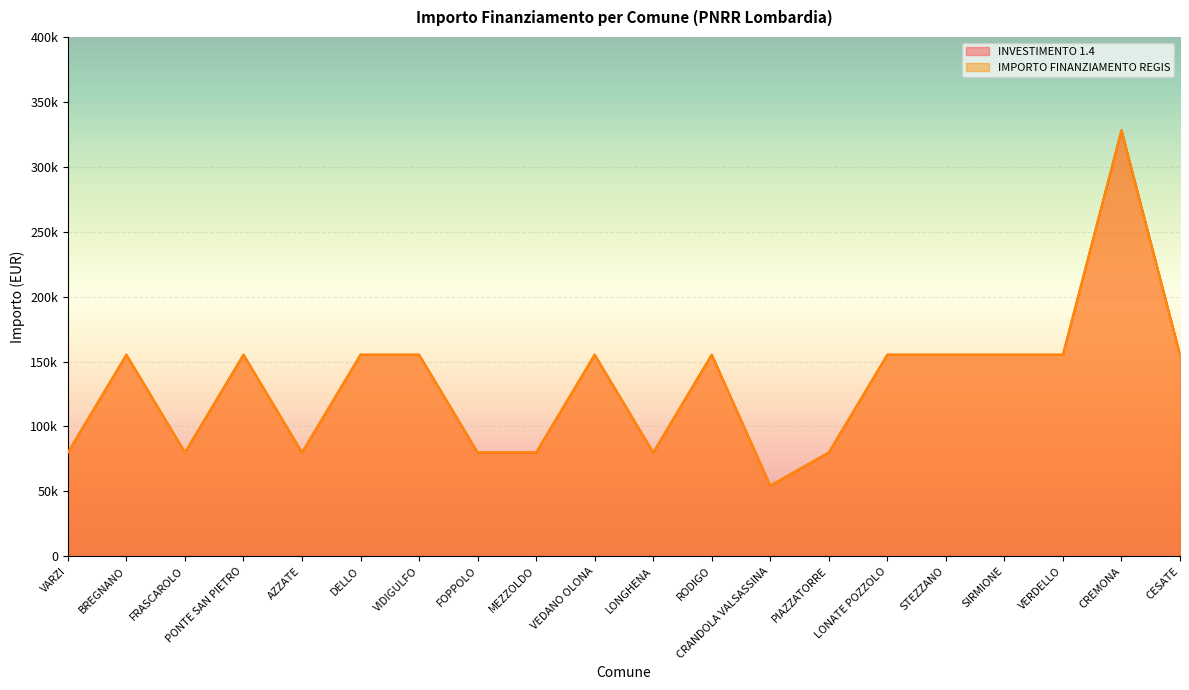

How many categories are shown in the chart?

20